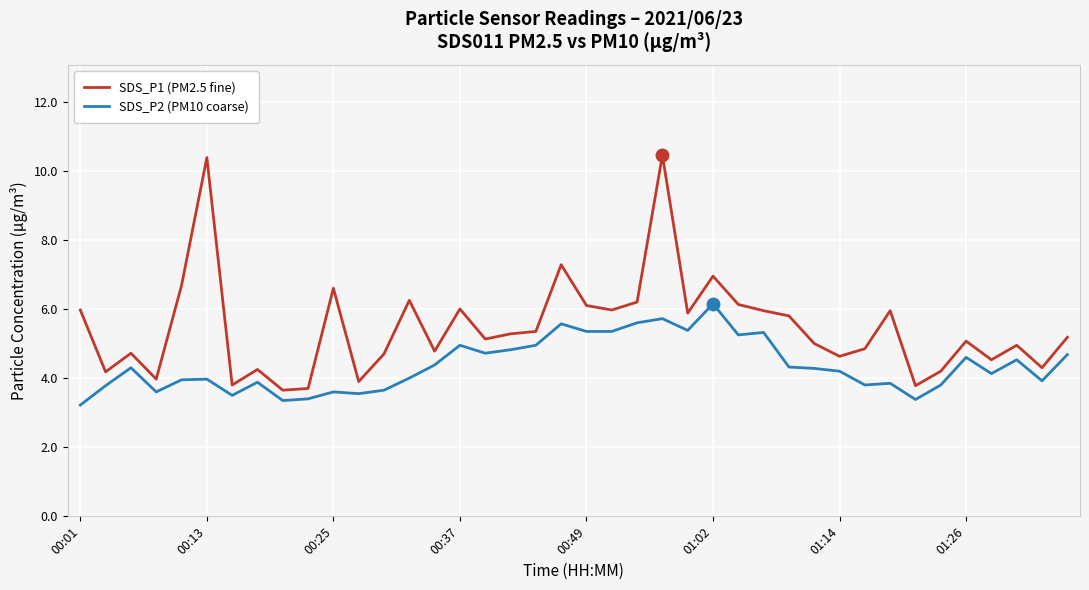

How many lines are shown in the chart?

2